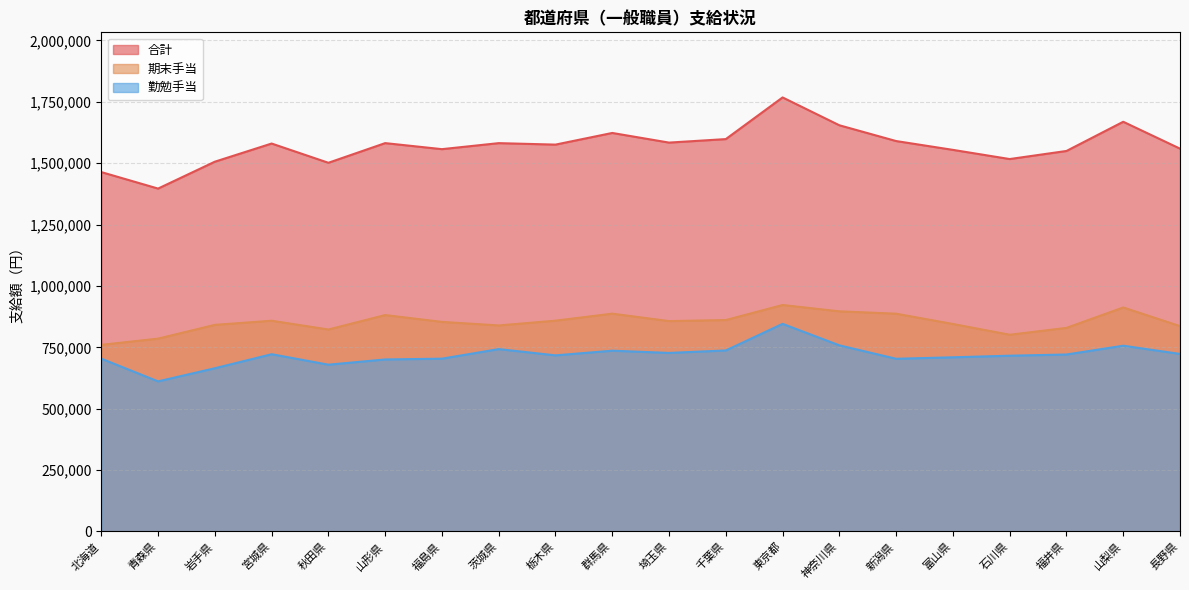

Reading left to right, extract all data points from this chart.

合計: 北海道=1463800	青森県=1396600	岩手県=1506100	宮城県=1580100	秋田県=1501700	山形県=1581800	福島県=1557200	茨城県=1581700	栃木県=1575700	群馬県=1623200	埼玉県=1583900	千葉県=1598200	東京都=1767900	神奈川県=1654500	新潟県=1590200	富山県=1554300	石川県=1516900	福井県=1549800	山梨県=1668800	長野県=1559300
期末手当: 北海道=760000	青森県=785300	岩手県=841400	宮城県=858200	秋田県=822500	山形県=881300	福島県=853500	茨城県=839000	栃木県=858500	群馬県=887000	埼玉県=856800	千葉県=861000	東京都=922300	神奈川県=896500	新潟県=886900	富山県=845000	石川県=801100	福井県=829100	山梨県=912300	長野県=836300
勤勉手当: 北海道=703800	青森県=611300	岩手県=664700	宮城県=721900	秋田県=679200	山形県=700500	福島県=703700	茨城県=742700	栃木県=717200	群馬県=736200	埼玉県=727100	千葉県=737200	東京都=845600	神奈川県=758000	新潟県=703300	富山県=709300	石川県=715800	福井県=720700	山梨県=756500	長野県=723000